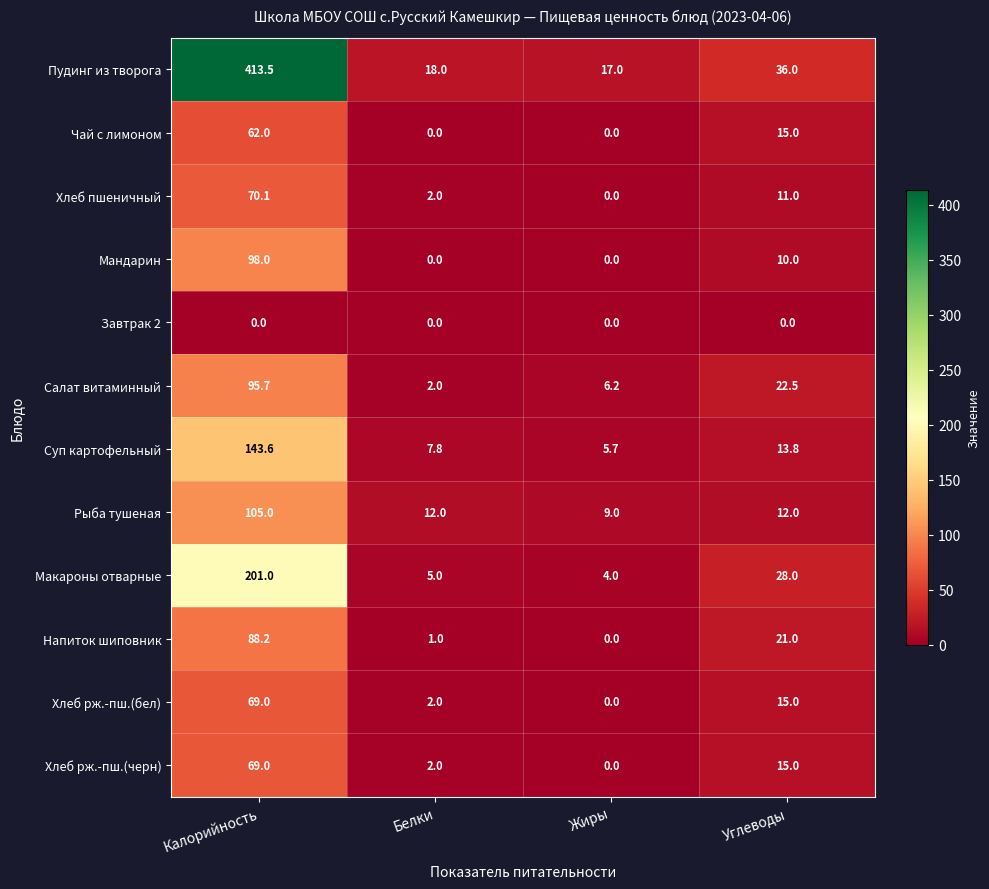

Between Калорийность and Белки, which series saw the biggest shift?

Пудинг из творога